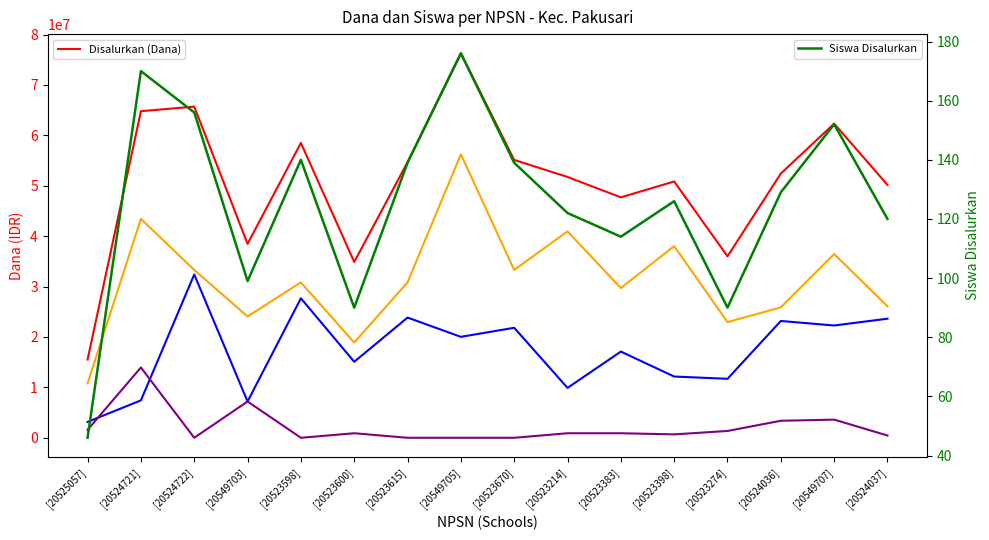

Count the number of data series in this chart.

5